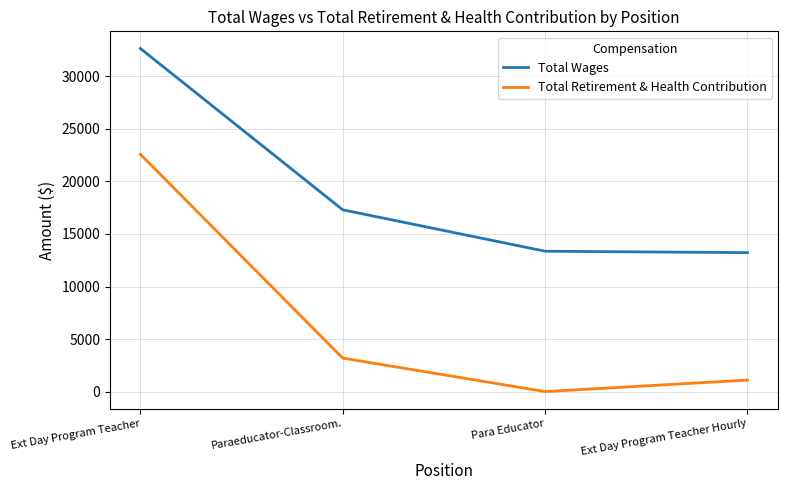

At which category is the sum across all series the highest?

Ext Day Program Teacher